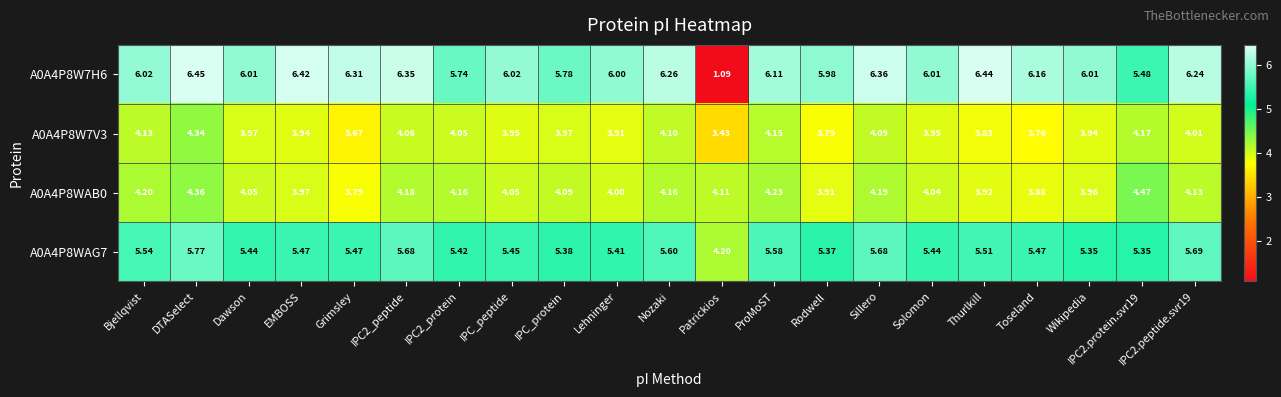

At which category is the sum across all series the highest?

DTASelect